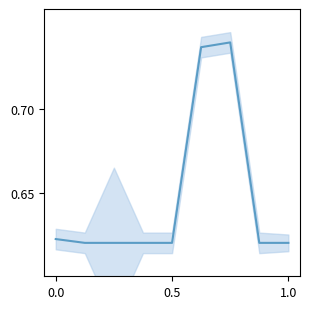

Reading left to right, transcribe all the data shown in this chart.

0.6	0.6	0.6	0.6	0.6	0.7	0.7	0.6	0.6